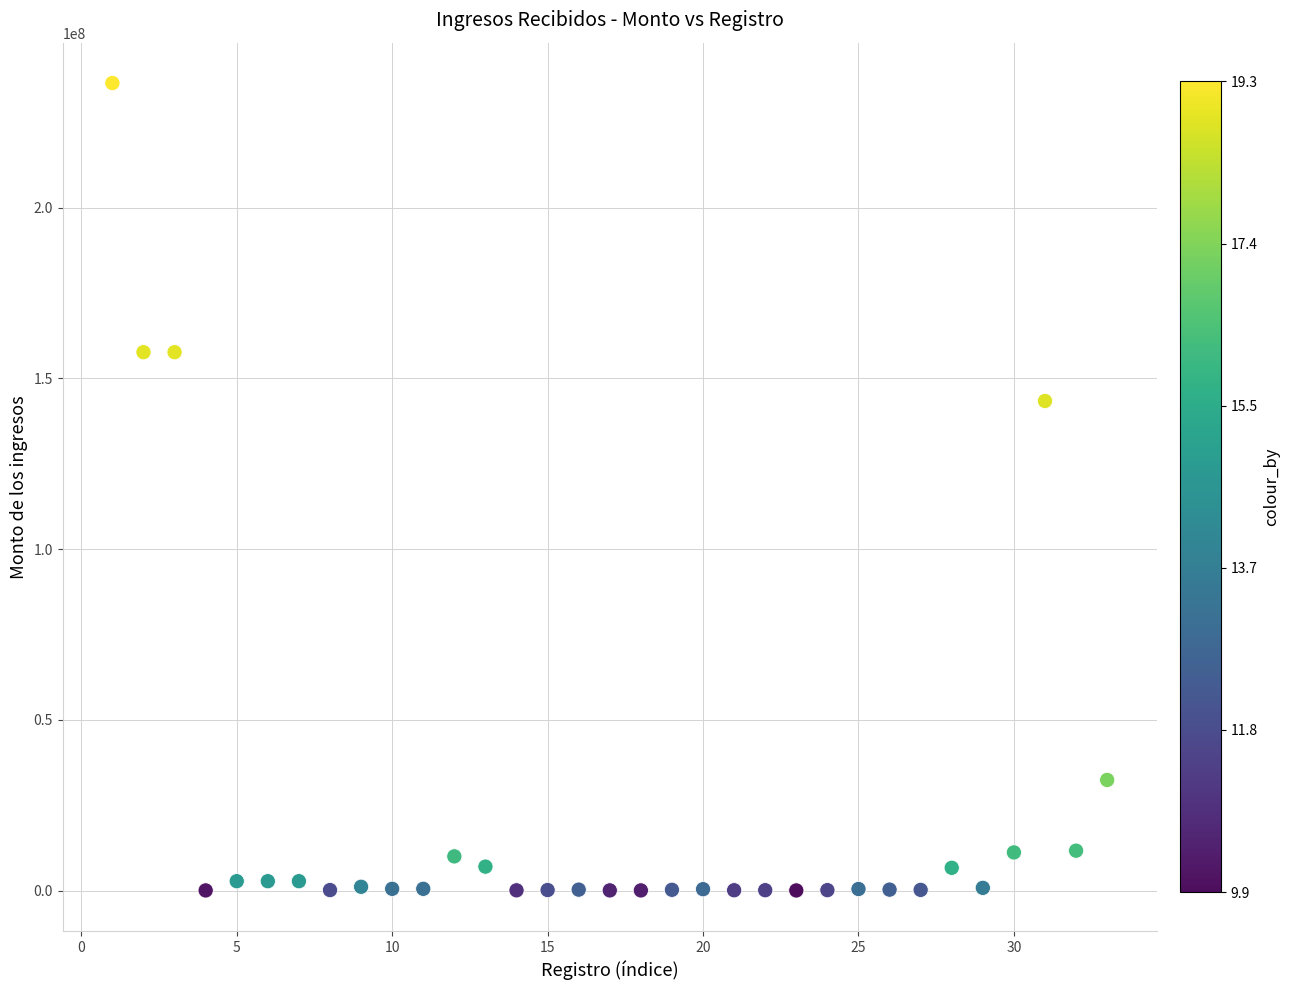

What is the range of X values (max minus min)?

32.0